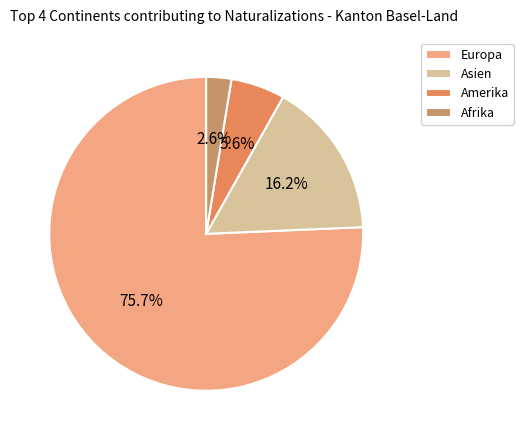

To the nearest percent, what is the difference between the largest and smallest slice percentages?

73%